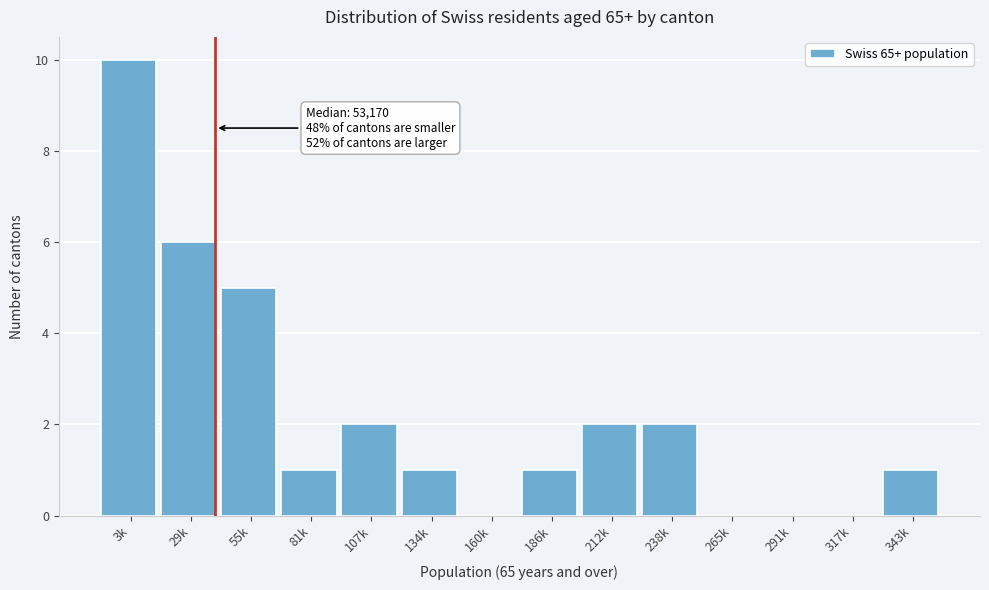

Reading left to right, transcribe all the data shown in this chart.

3k=10	29k=6	55k=5	81k=1	107k=2	134k=1	160k=0	186k=1	212k=2	238k=2	265k=0	291k=0	317k=0	343k=1